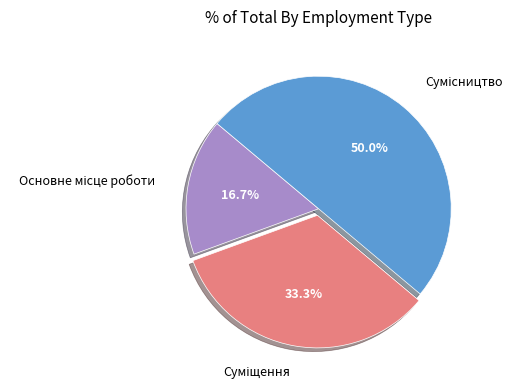

To the nearest percent, what portion does Сумісництво represent?

50%